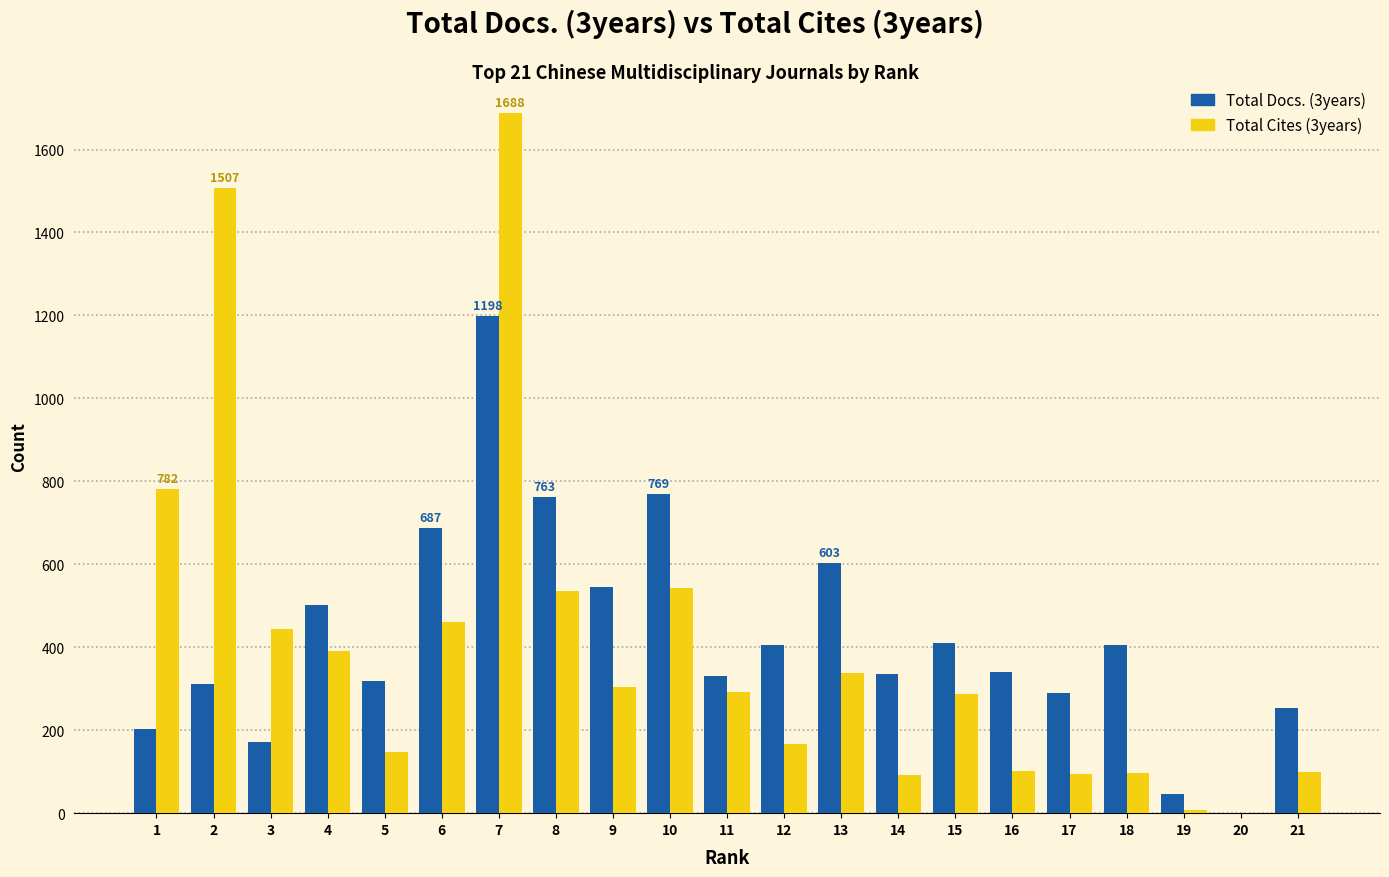

Between 13 and 18, which series saw the biggest shift?

Total Cites (3years)